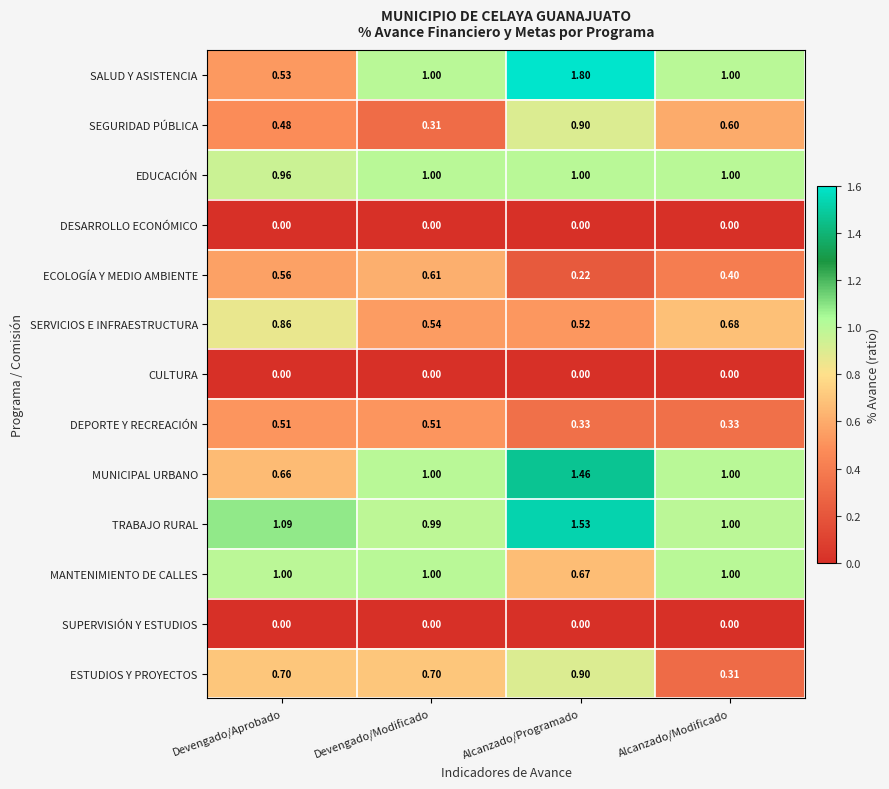

At which category does the chart reach its peak across all series?

Alcanzado/Programado